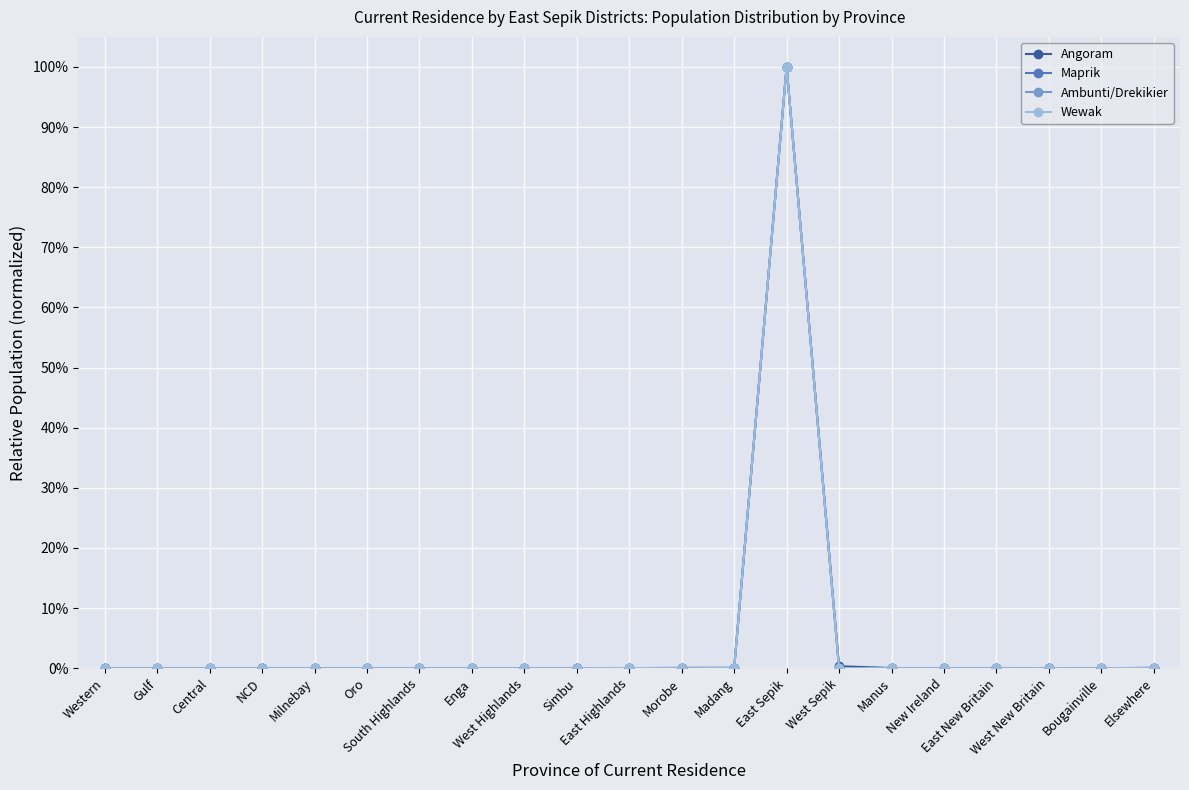

True or false: Wewak and Ambunti/Drekikier intersect in this chart.

True